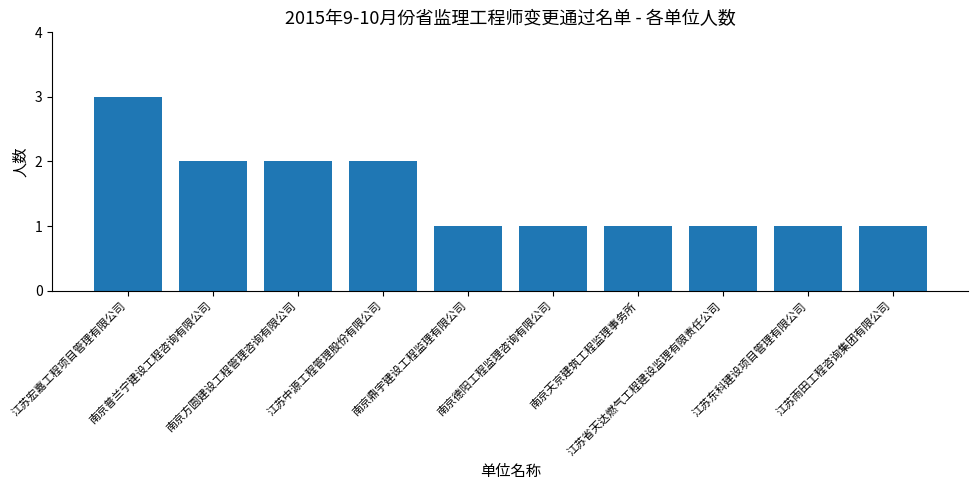

What is the greatest value displayed?

3